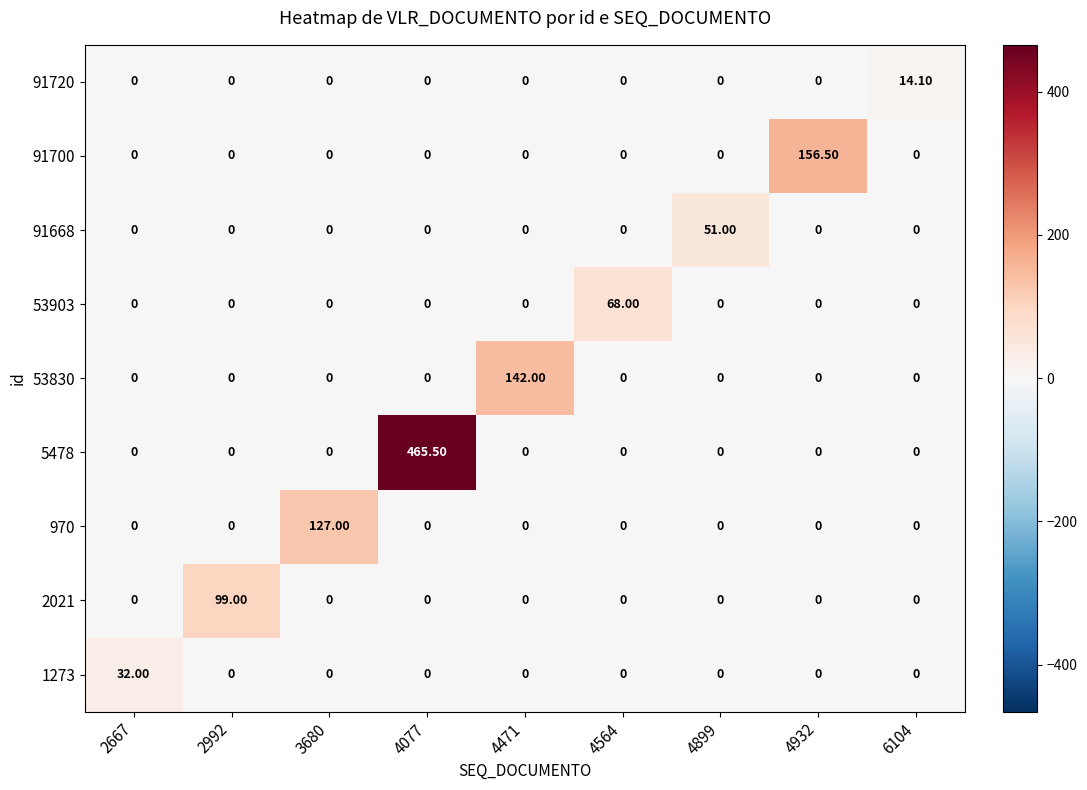

List the series in order of their peak value, highest first.

5478, 91700, 53830, 970, 2021, 53903, 91668, 1273, 91720